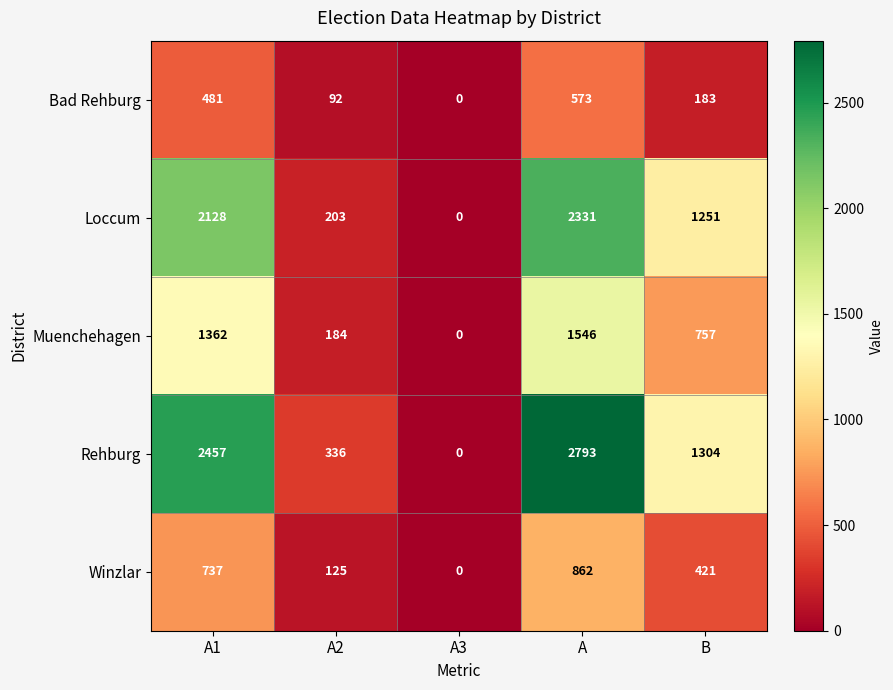

Reading left to right, list all the values displayed in this chart.

Bad Rehburg: 481	92	0	573	183
Loccum: 2128	203	0	2331	1251
Muenchehagen: 1362	184	0	1546	757
Rehburg: 2457	336	0	2793	1304
Winzlar: 737	125	0	862	421